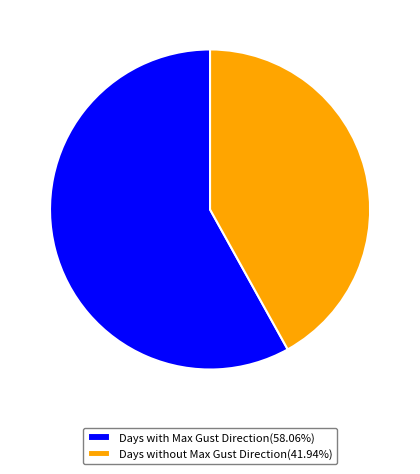

Combined, do Days with Max Gust Direction(58.06%) and Days without Max Gust Direction(41.94%) account for over 50%?

Yes